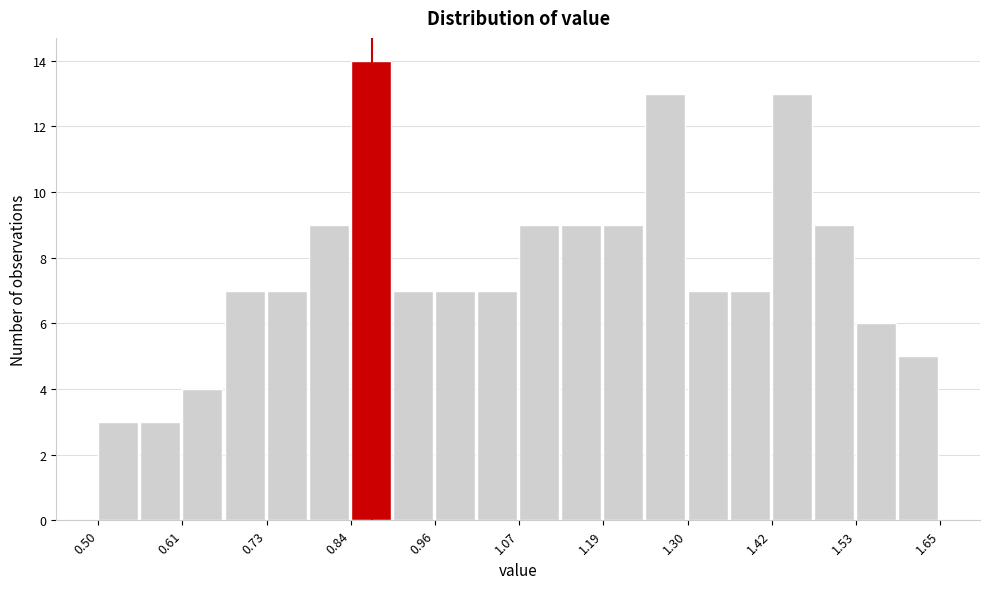

Read against the x-axis, roughly where is the centre of the tallest bar?

0.88